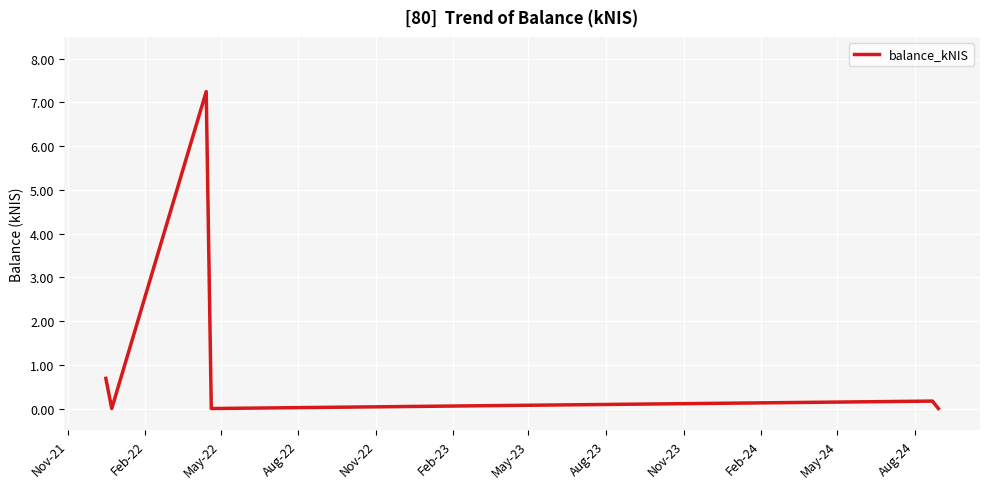

True or false: there are more than 2 points higher than both neighbors.

False